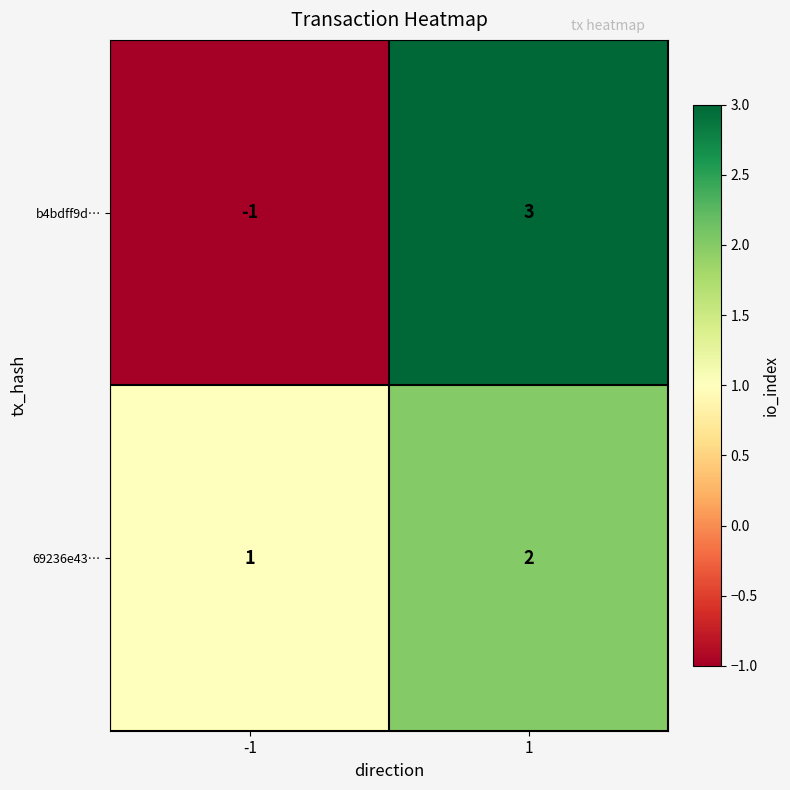

At -1, list the series in order from largest to smallest.

69236e43…, b4bdff9d…